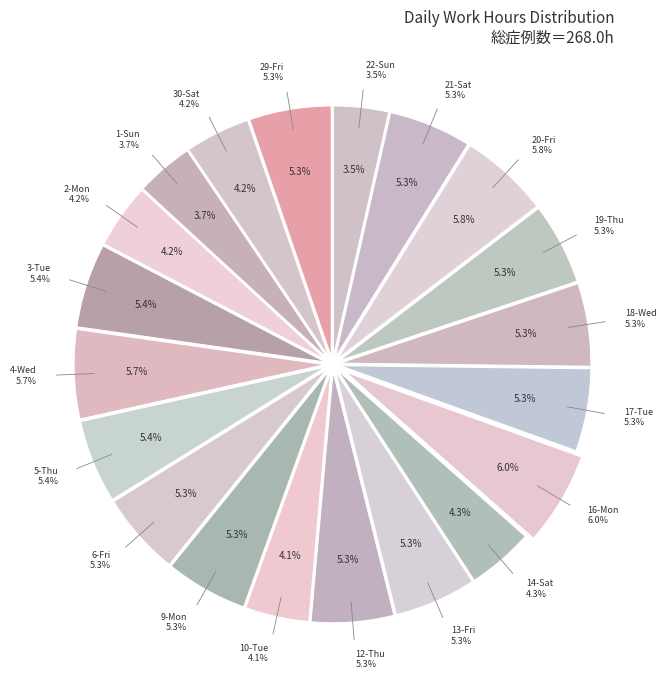

Does 5-Thu represent more than half of the total?

No